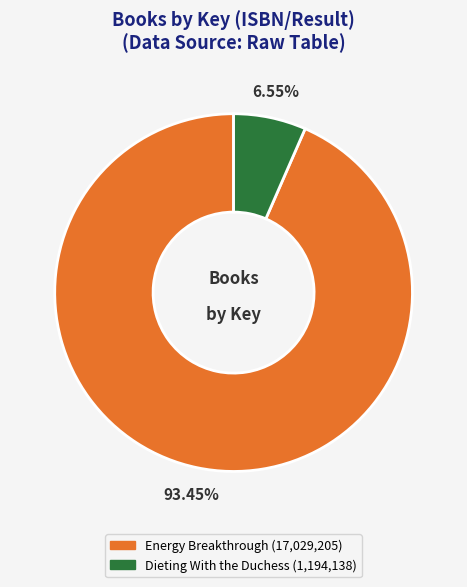

Is there any slice that represents more than half of the pie?

Yes